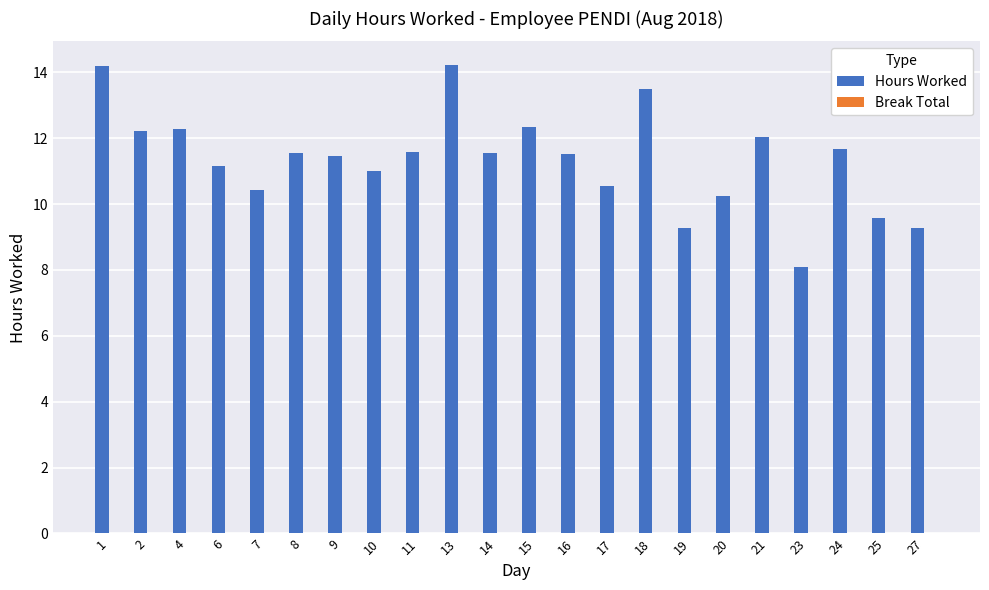

What is the average value?

11.4